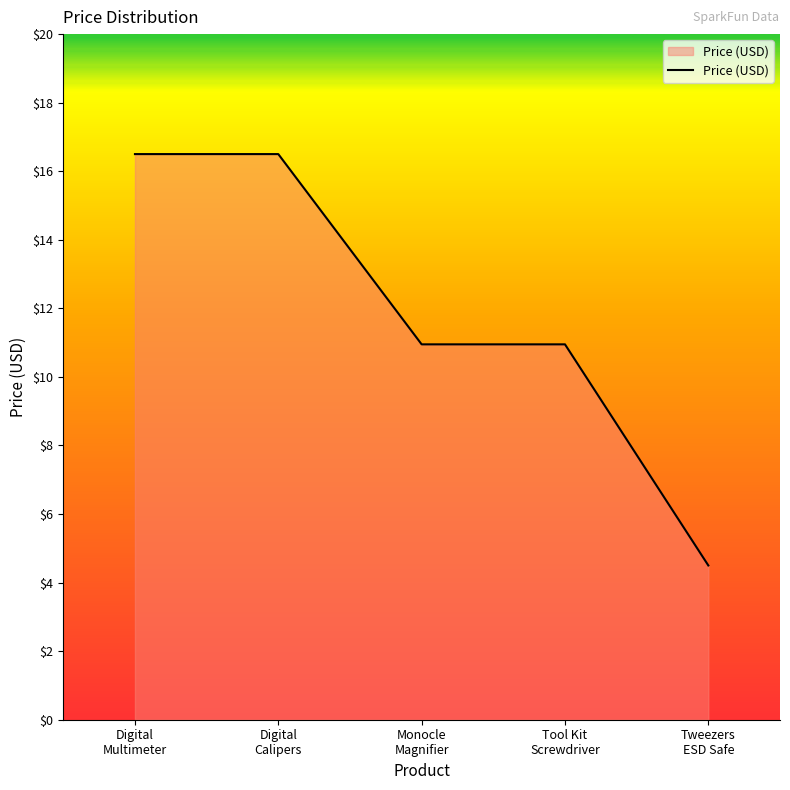

What is the average value?

11.9